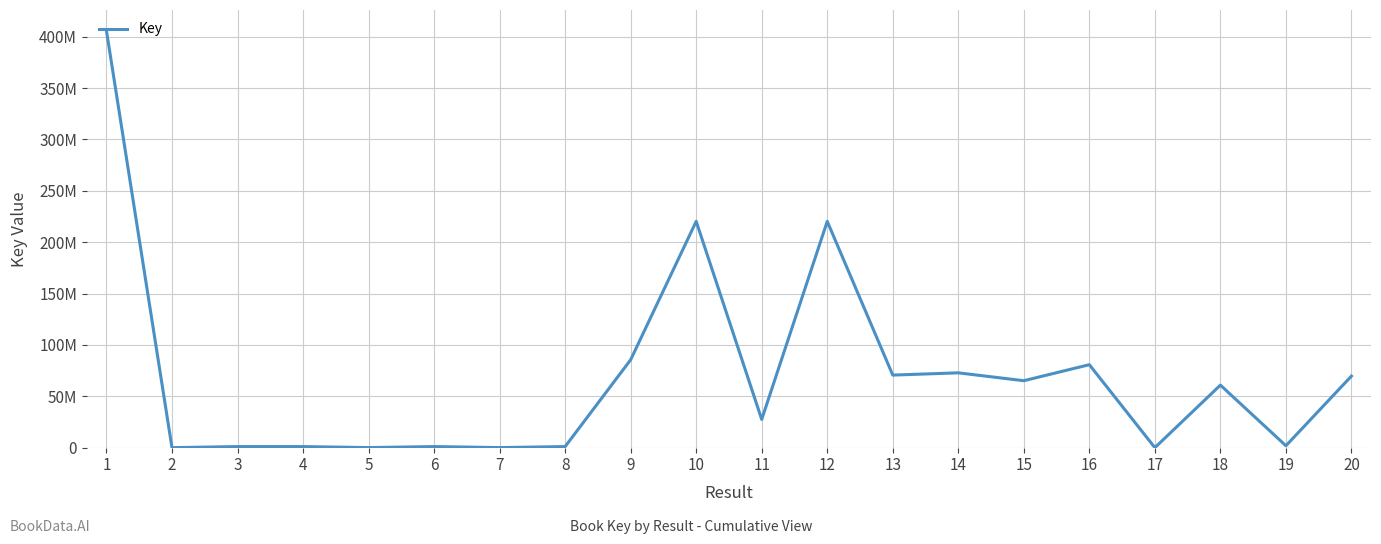

What is the sum of the values at 1 and 14?

478621894